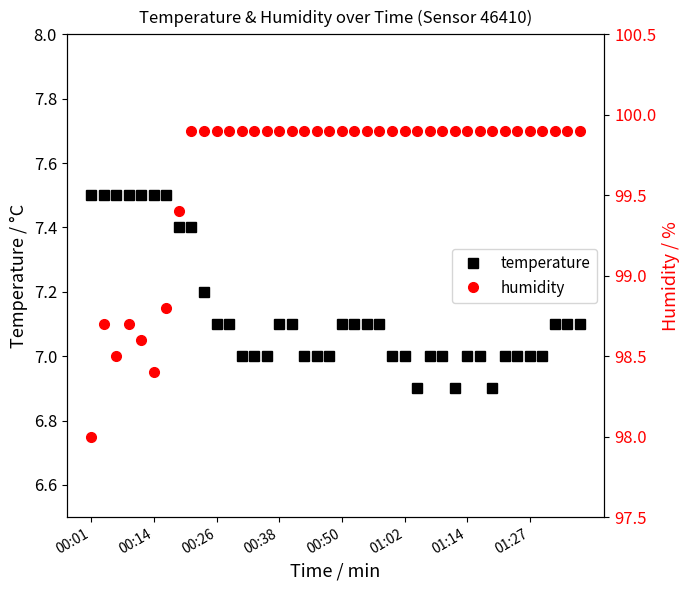

Which has a higher value, 23 or 25?

23